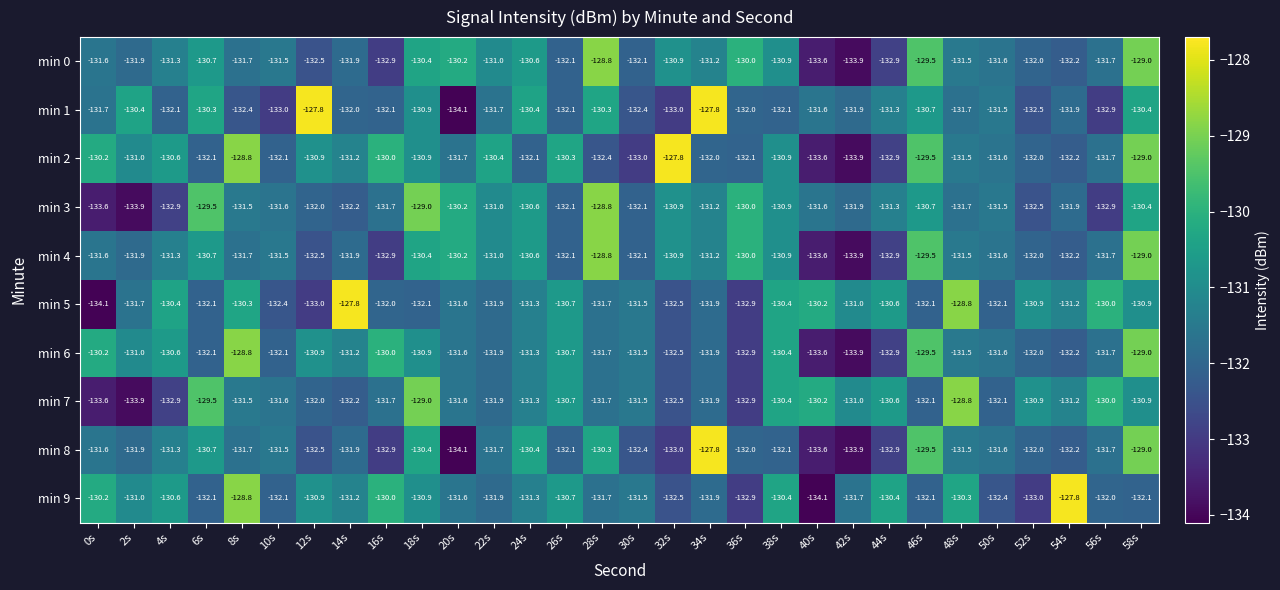

Which category has the lowest value in the min 1 series?

20s